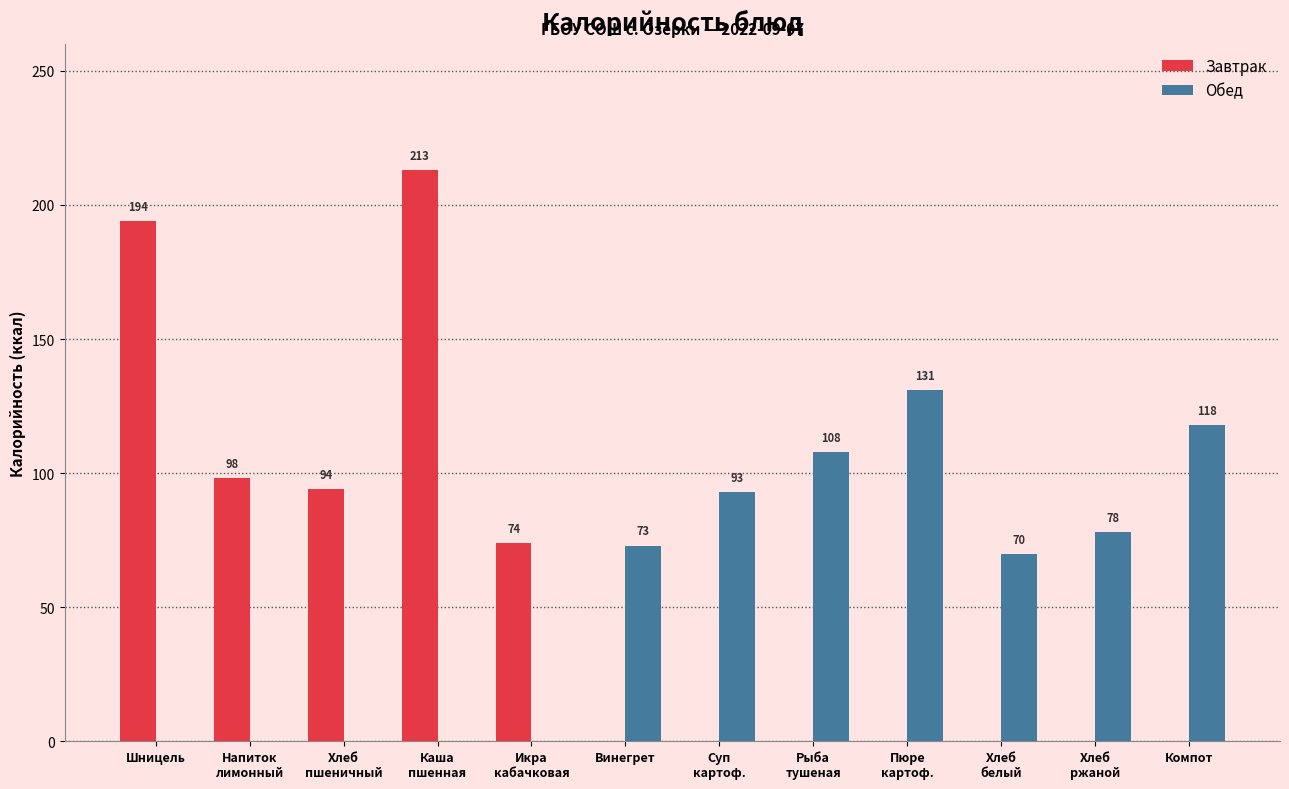

The Завтрак series shows -102 at Хлеб
ржаной. True or false?

False